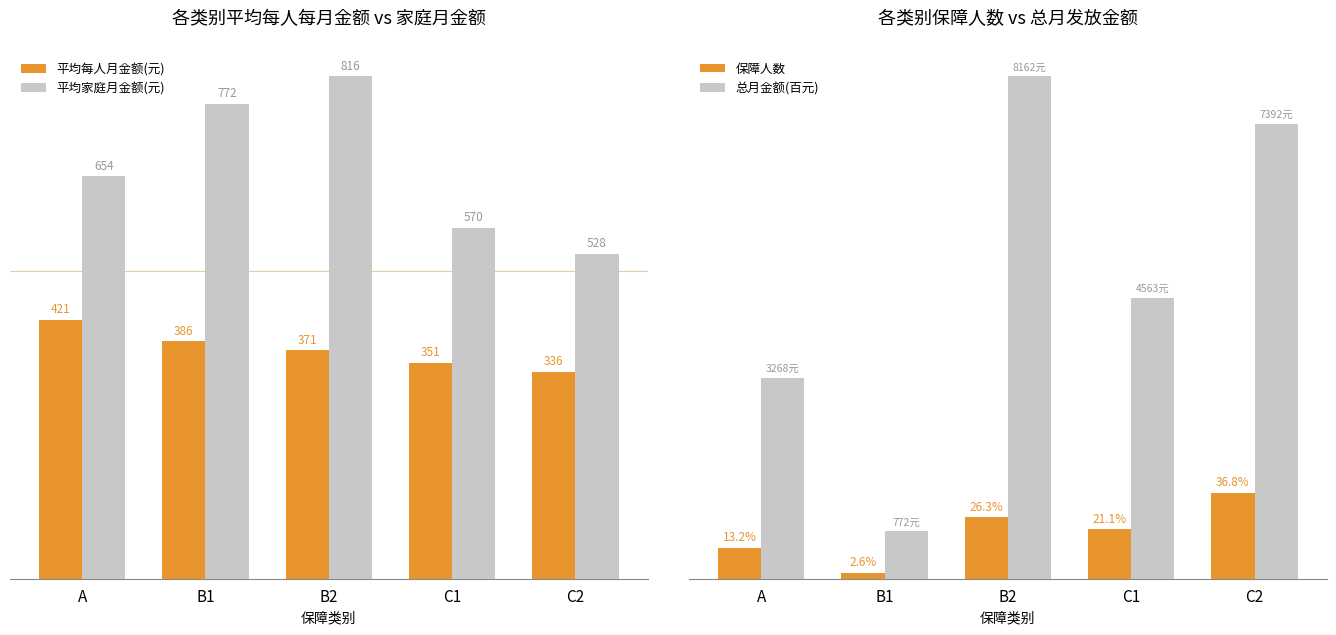

The 总月金额(百元) series shows 81.6 at B2. True or false?

True